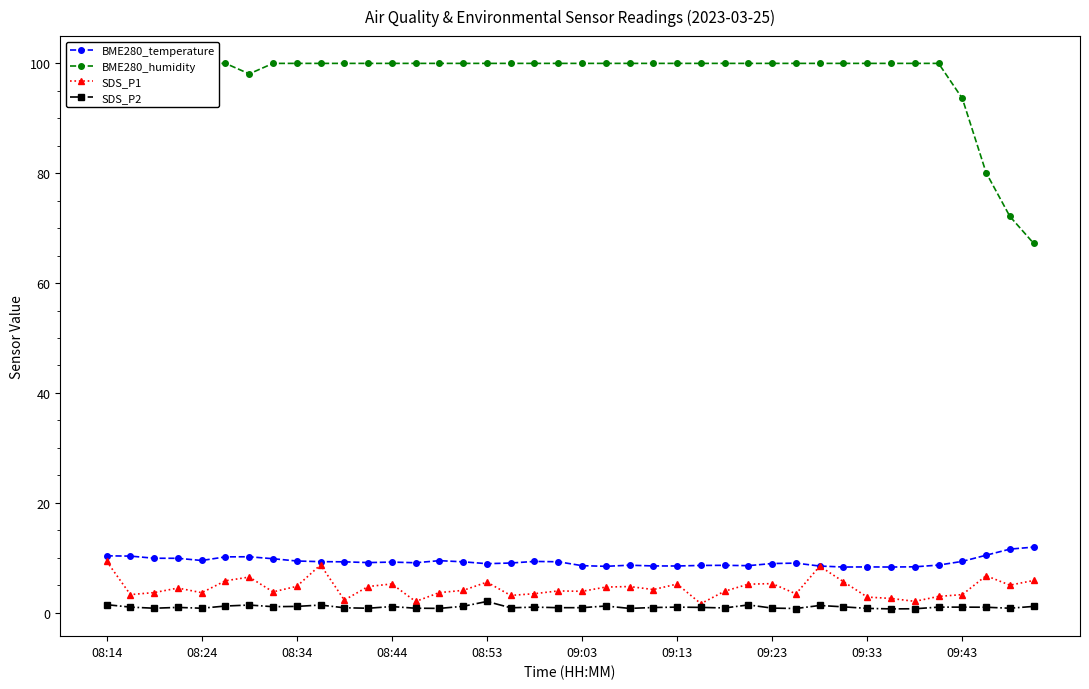

List the series in order of their peak value, highest first.

BME280_humidity, BME280_temperature, SDS_P1, SDS_P2